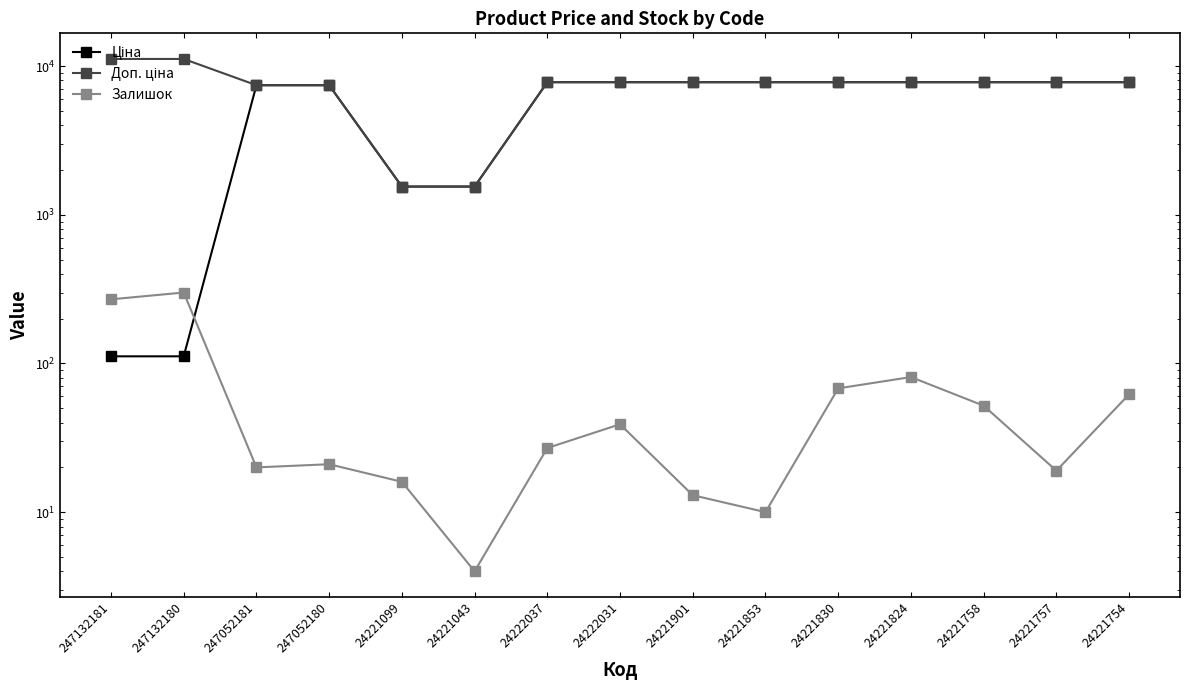

At which label does Залишок reach its peak?

247132180